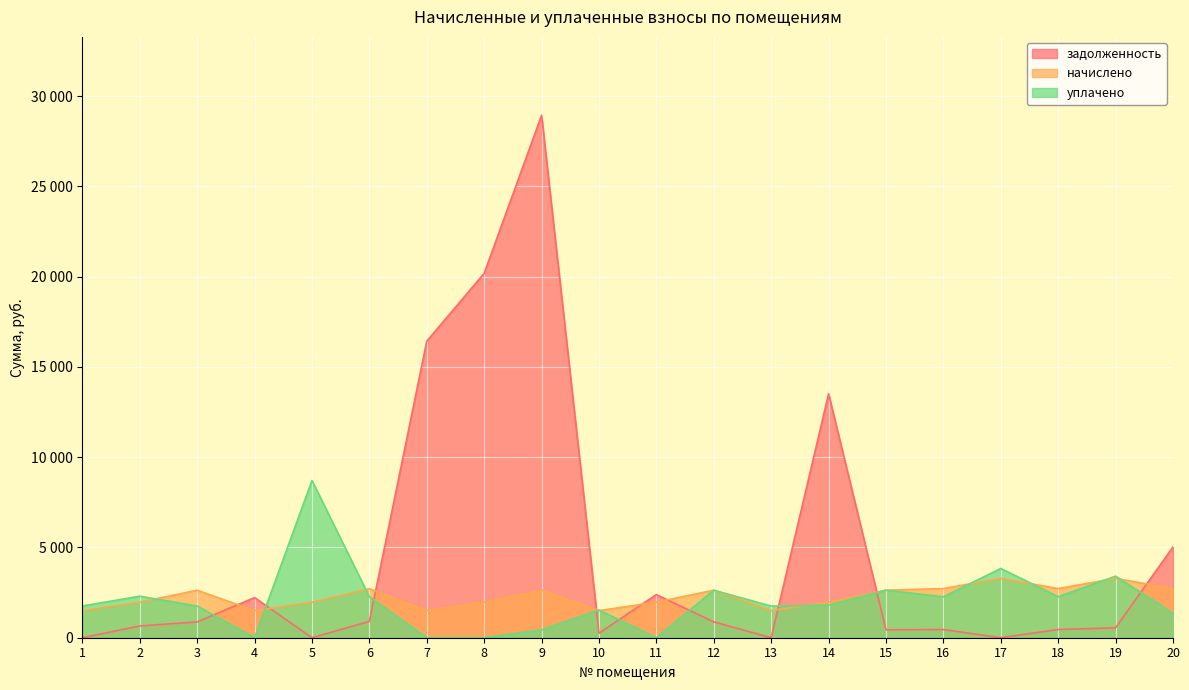

Reading left to right, list all the values displayed in this chart.

задолженность: 1=0.0	2=652.7	3=873.5	4=2221.7	5=0.0	6=904.6	7=16423.8	8=20181.3	9=28933.7	10=250.1	11=2388.3	12=876.8	13=0.0	14=13508.3	15=438.6	16=454.2	17=0.0	18=453.7	19=547.8	20=5030.1
начислено: 1=1501.5	2=1965.6	3=2632.5	4=1497.6	5=1969.5	6=2714.4	7=1501.5	8=1969.5	9=2628.6	10=1501.5	11=1969.5	12=2632.5	13=1501.5	14=1969.5	15=2632.5	16=2722.2	17=3287.7	18=2722.2	19=3287.7	20=2718.3
уплачено: 1=1758.4	2=2299.2	3=1756.0	4=0.0	5=8707.2	6=2269.0	7=0.0	8=0.0	9=438.0	10=1531.9	11=0.0	12=2633.0	13=1751.8	14=1807.0	15=2632.0	16=2268.9	17=3835.7	18=2272.2	19=3409.0	20=1360.0